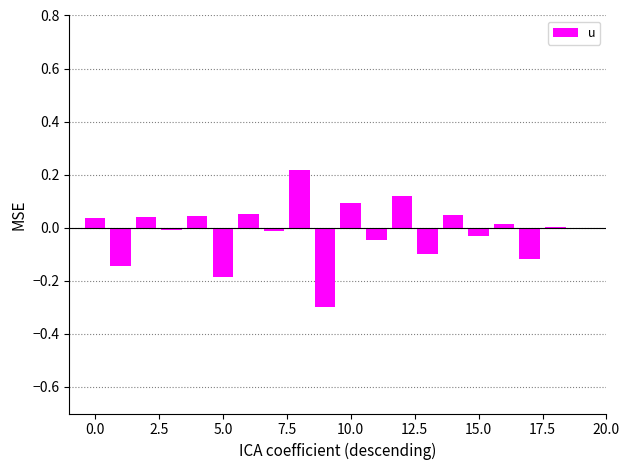

What is the sum of all values?

-0.3